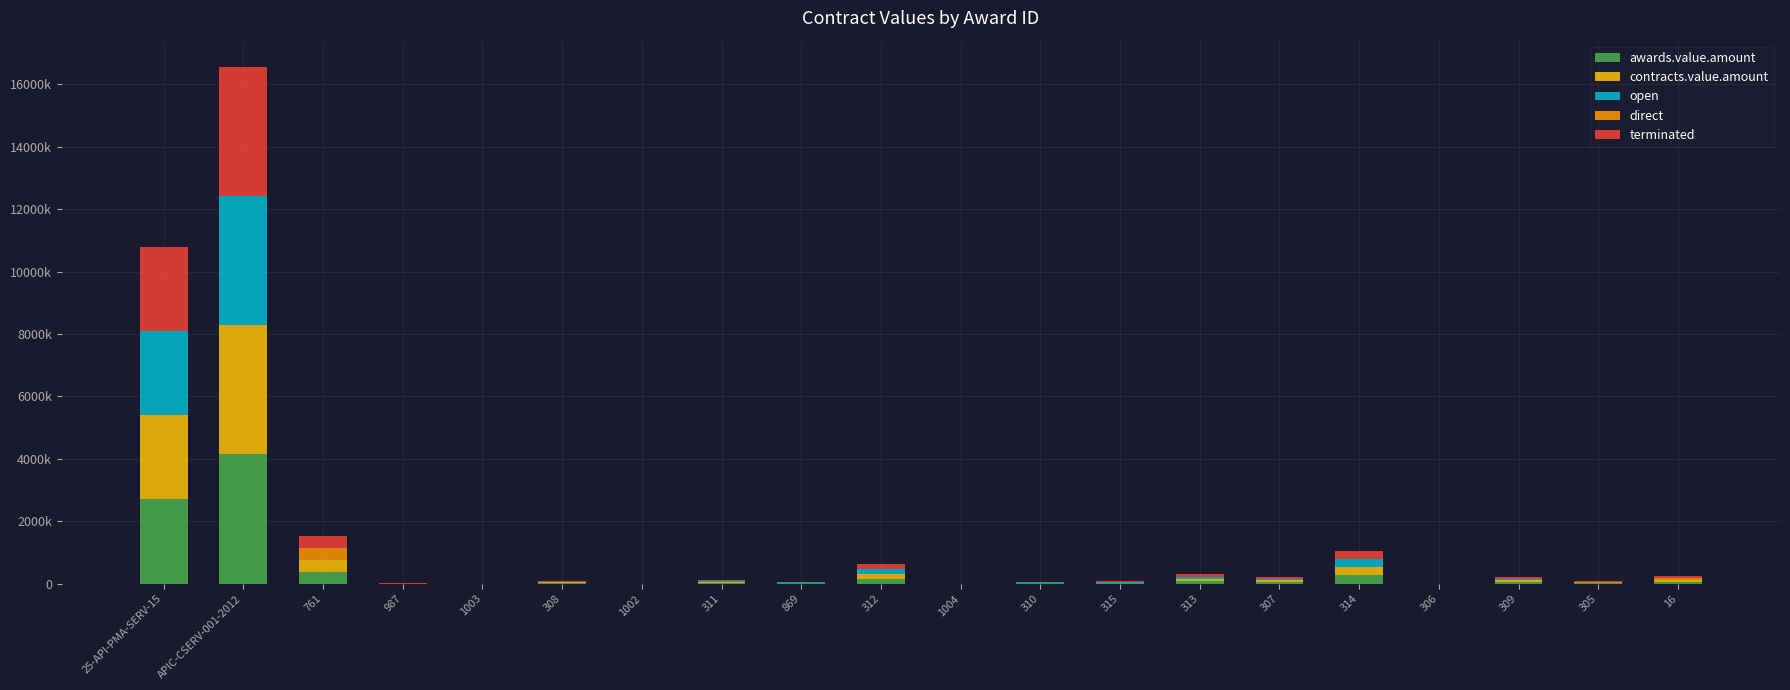

What are all the series names shown in the legend?

awards.value.amount, contracts.value.amount, open, direct, terminated